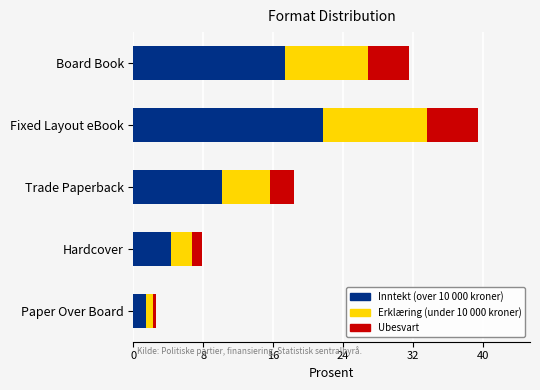

What is the difference between the maximum and minimum values in the Inntekt (over 10 000 kroner) series?

20.3